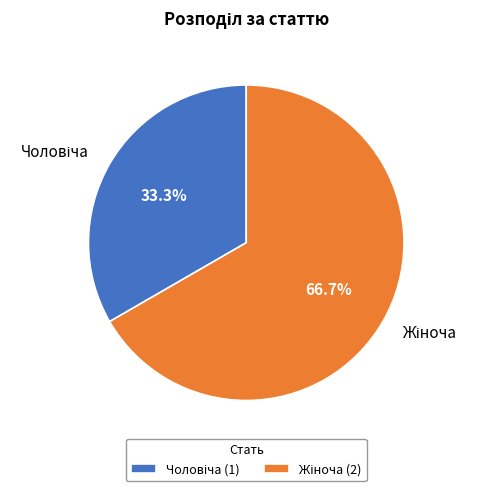

Is there any slice that represents more than half of the pie?

Yes